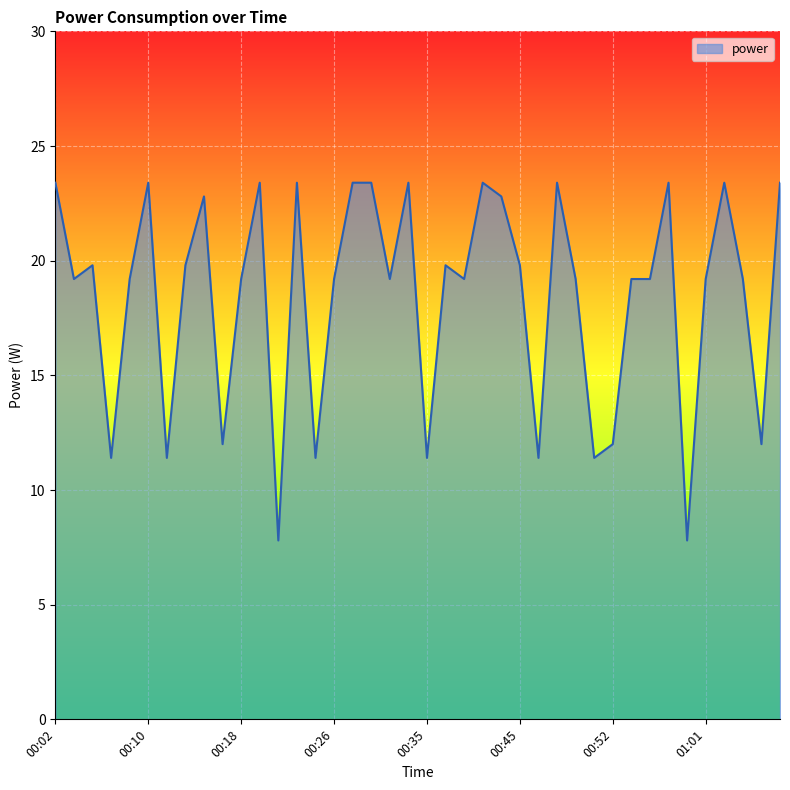

What is the smallest value displayed?

7.8